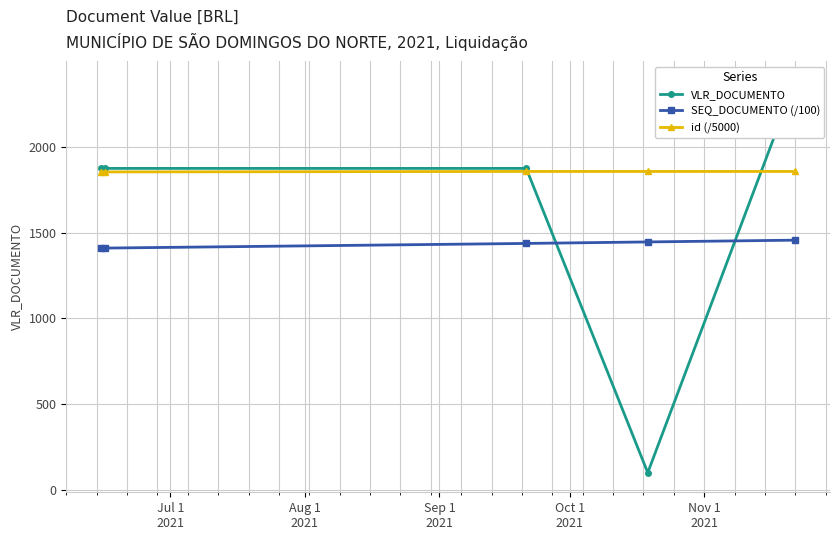

Does the chart have visible grid lines?

Yes